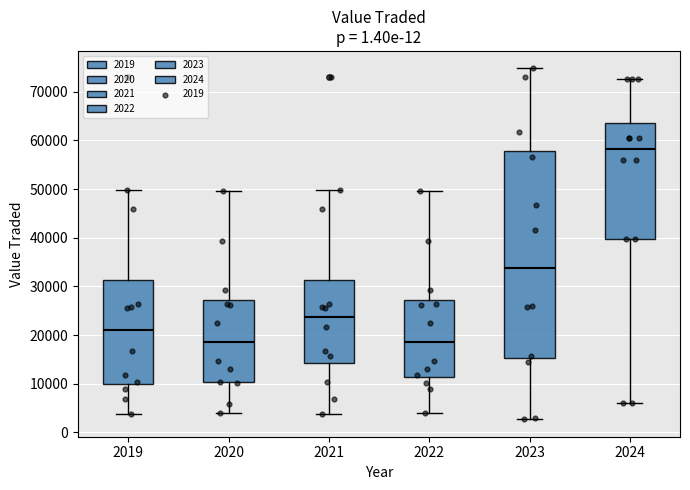

Which box has the highest median line?

2024